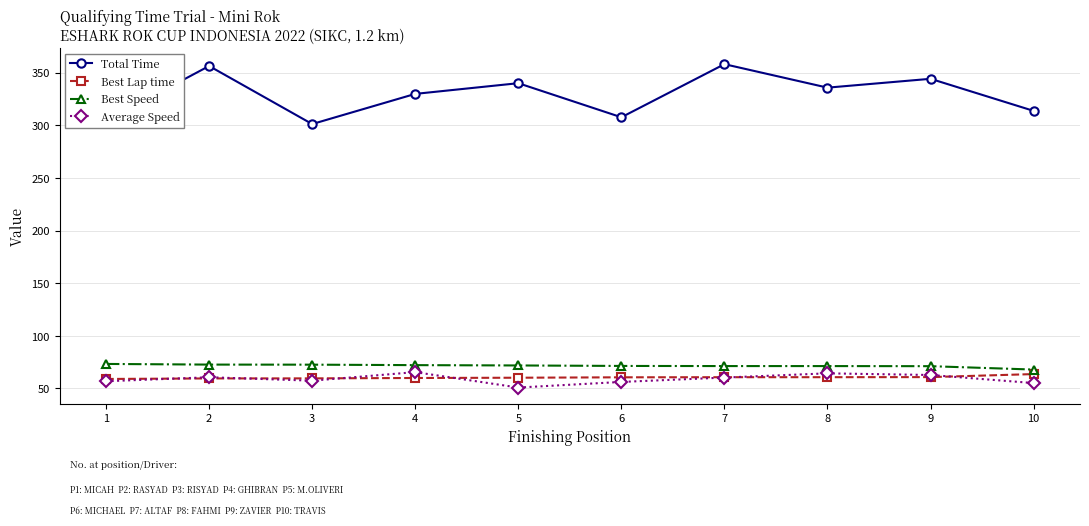

What value does the Total Time series have at 3?

301.3